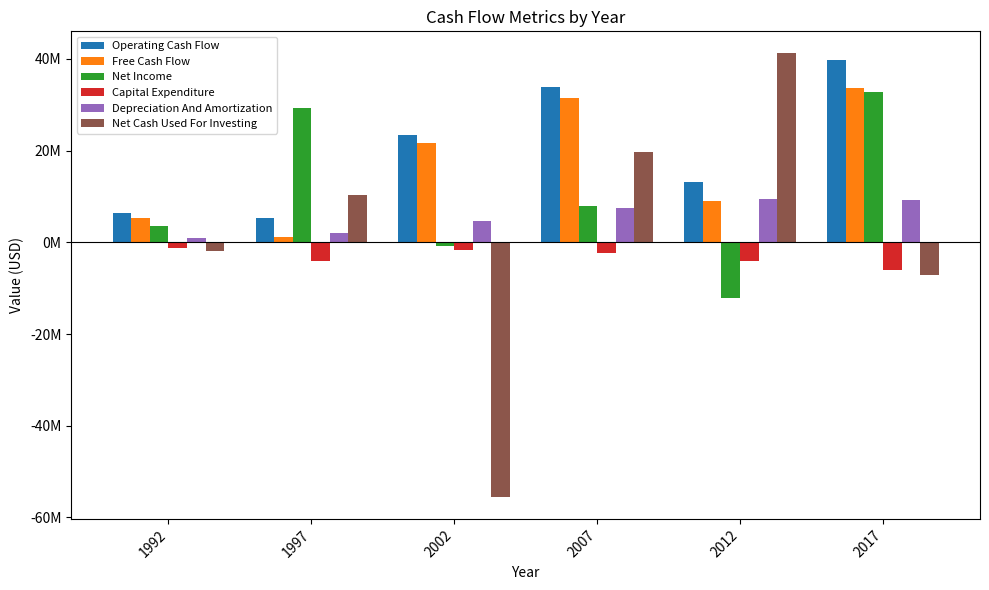

Rank the series by their maximum value, from lowest to highest.

Capital Expenditure, Depreciation And Amortization, Net Income, Free Cash Flow, Operating Cash Flow, Net Cash Used For Investing